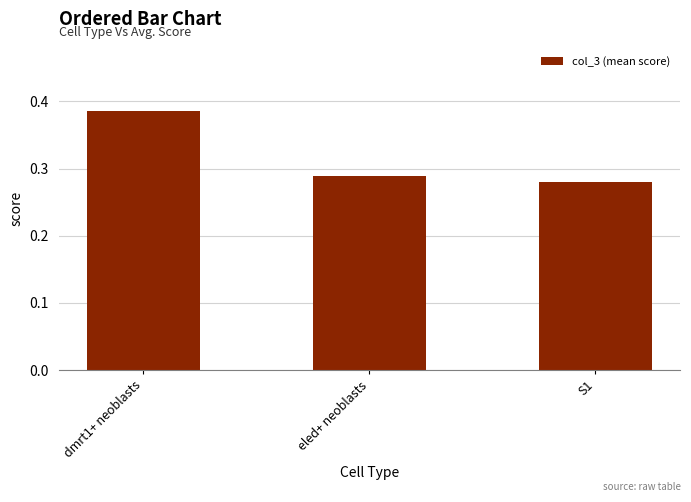

At which category does the chart reach its peak across all series?

dmrt1+ neoblasts